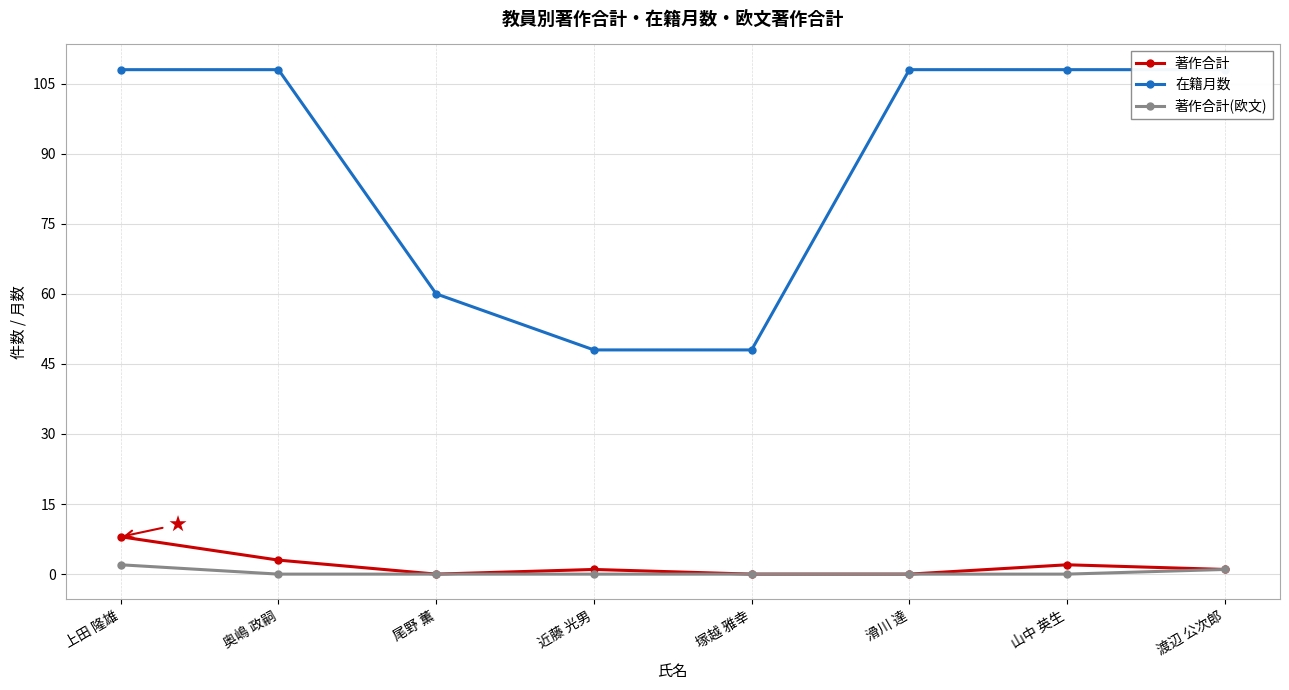

True or false: 在籍月数 and 著作合計 cross at least once.

False